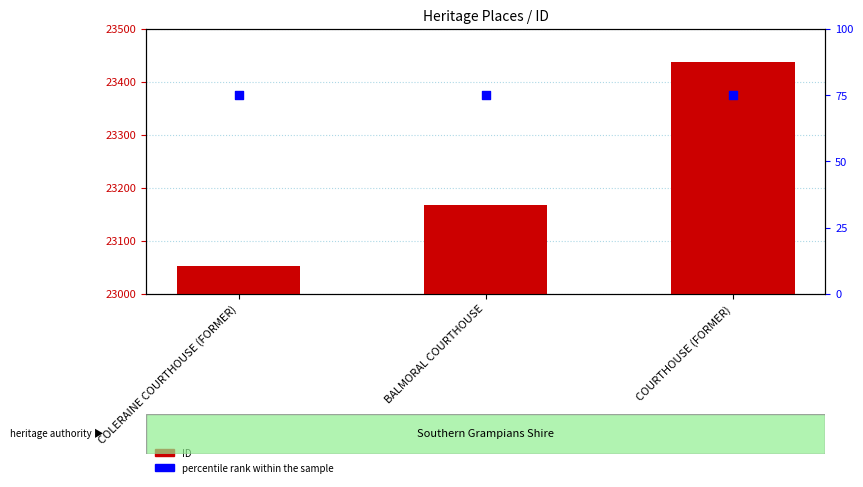

Which series reaches the minimum Y coordinate?

ID